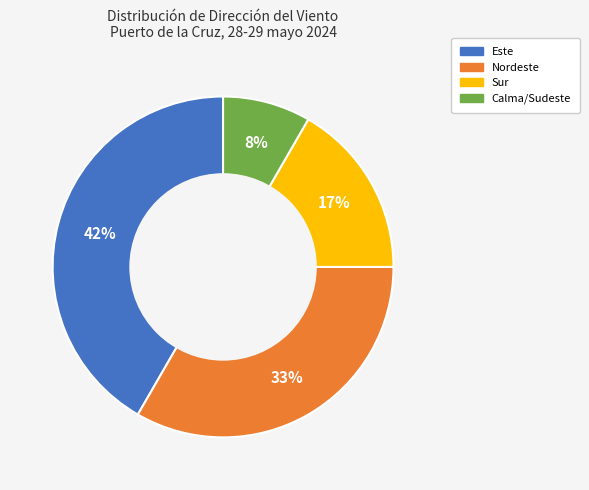

Rank the categories by value from lowest to highest.

Calma/Sudeste, Sur, Nordeste, Este